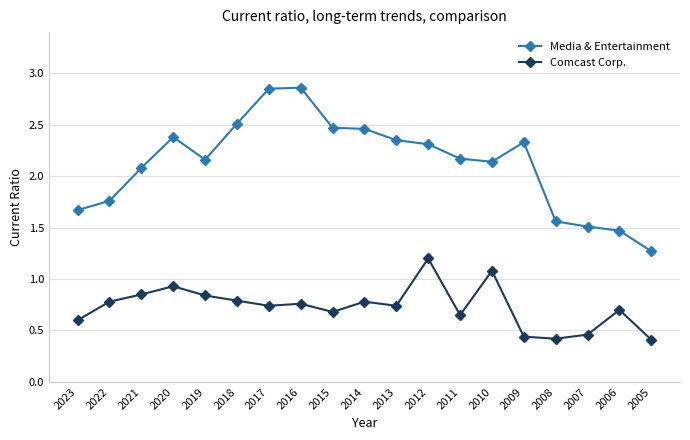

Is this an area chart (filled region under the line)?

No